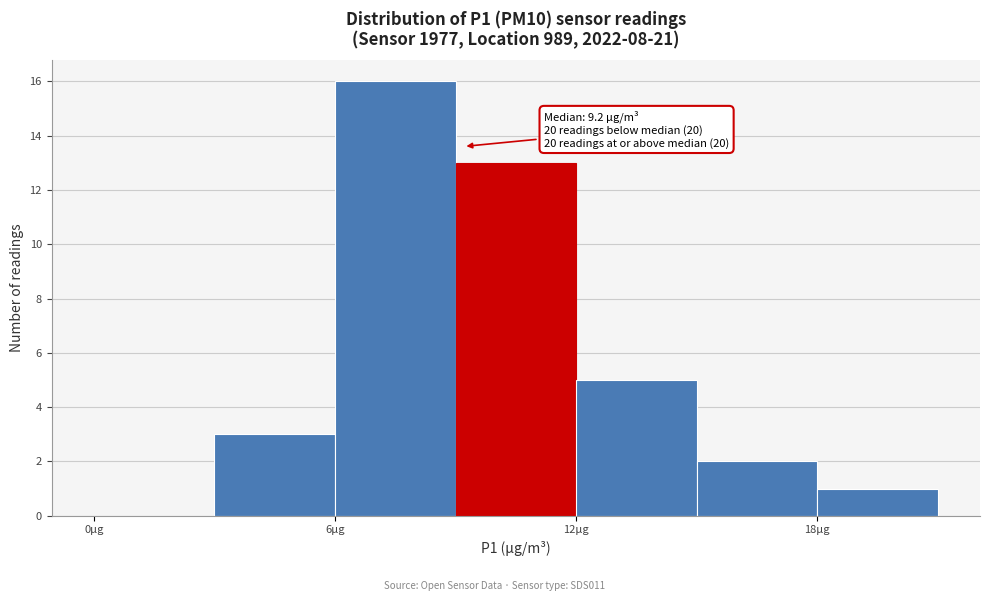

Around what value on the x-axis is the tallest bar? Give the approximate position of its centre, as read against the axis.

8